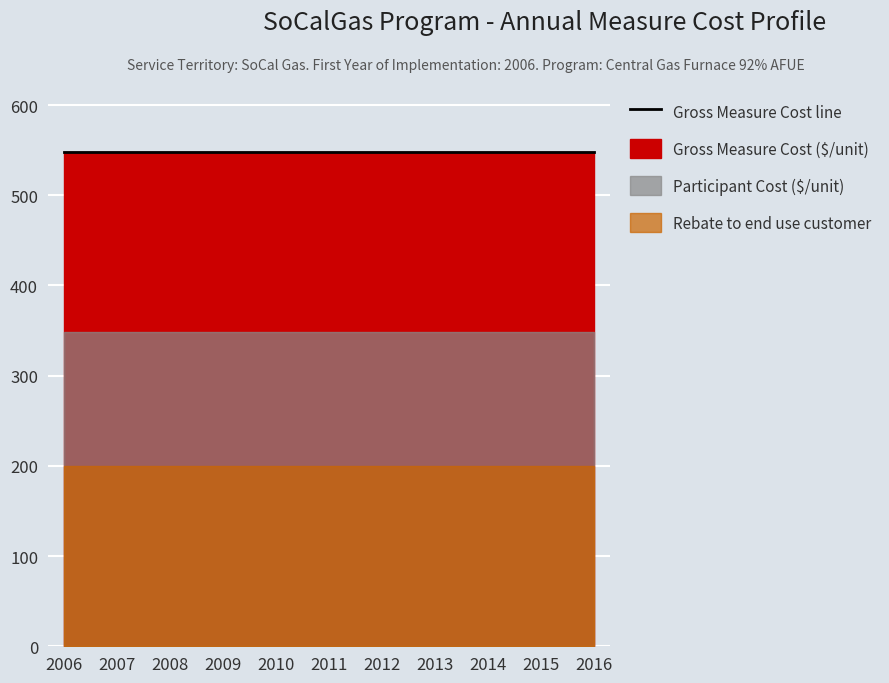

What is the value of the Participant Cost ($/unit) point at the 1st from the left?

348.4